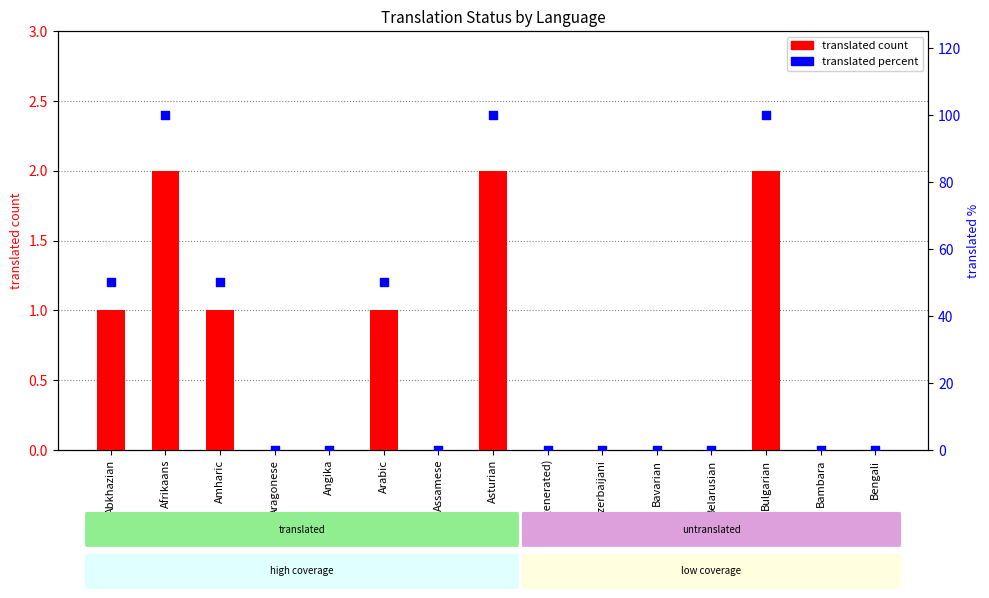

Which series contains the lowest Y value?

translated count